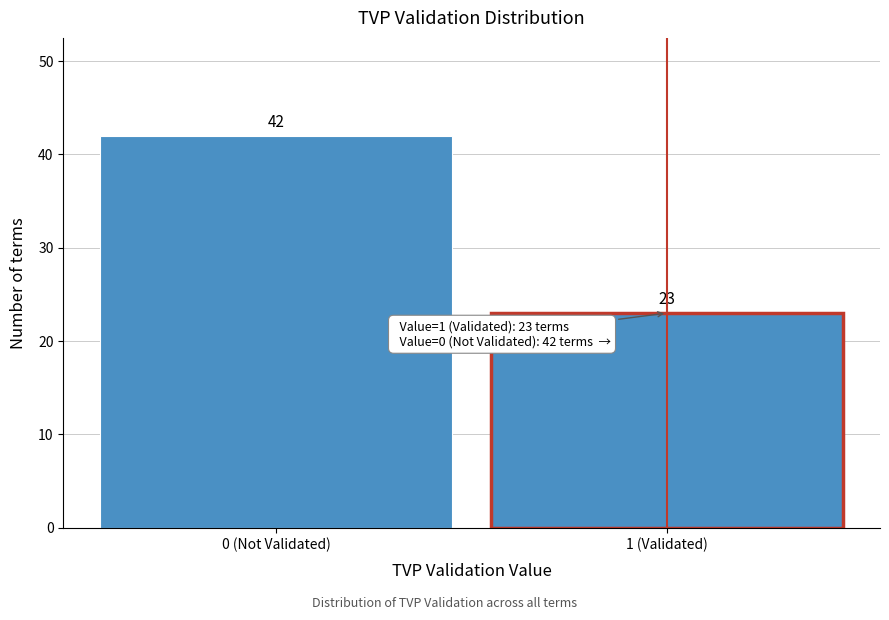

Reading left to right, what are all the values shown in this chart?

42	23